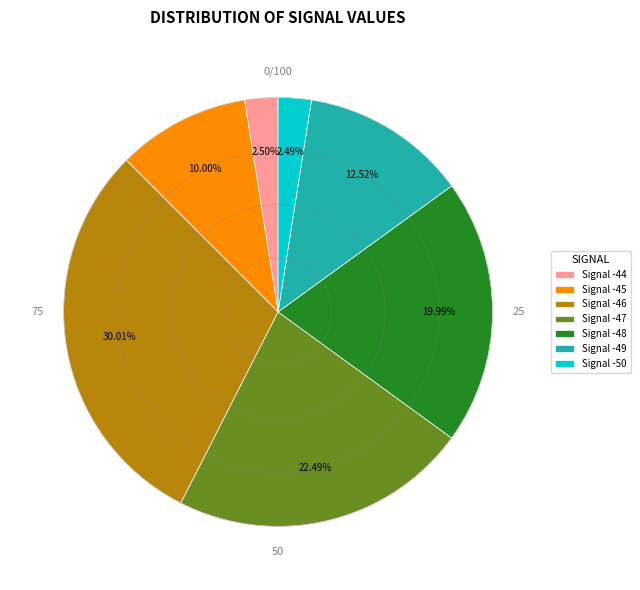

Is the sum of Signal -49 and Signal -48 greater than half?

No